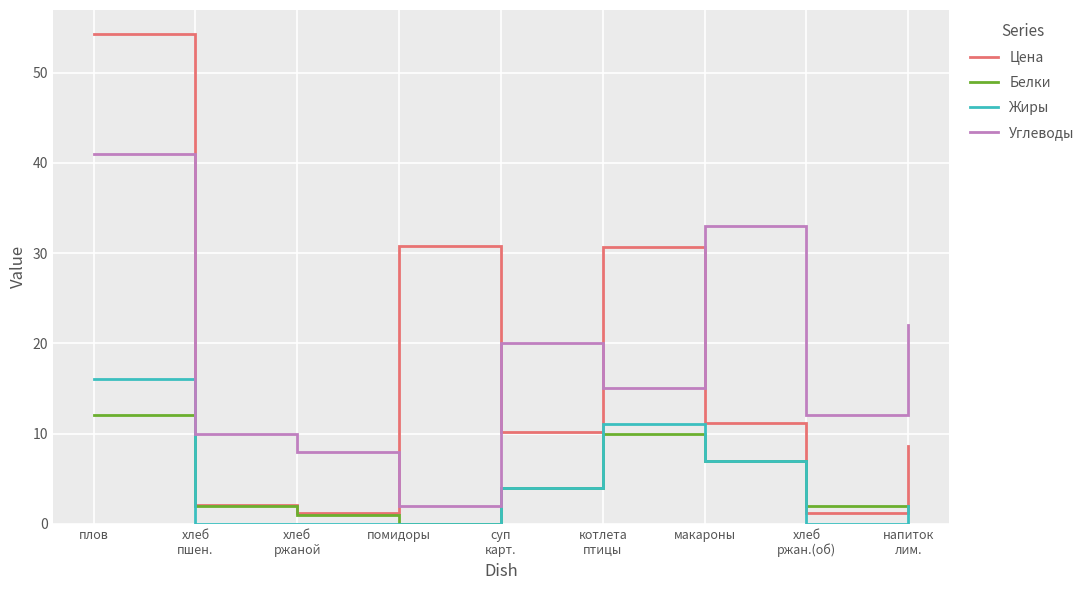

How many lines are shown in the chart?

4